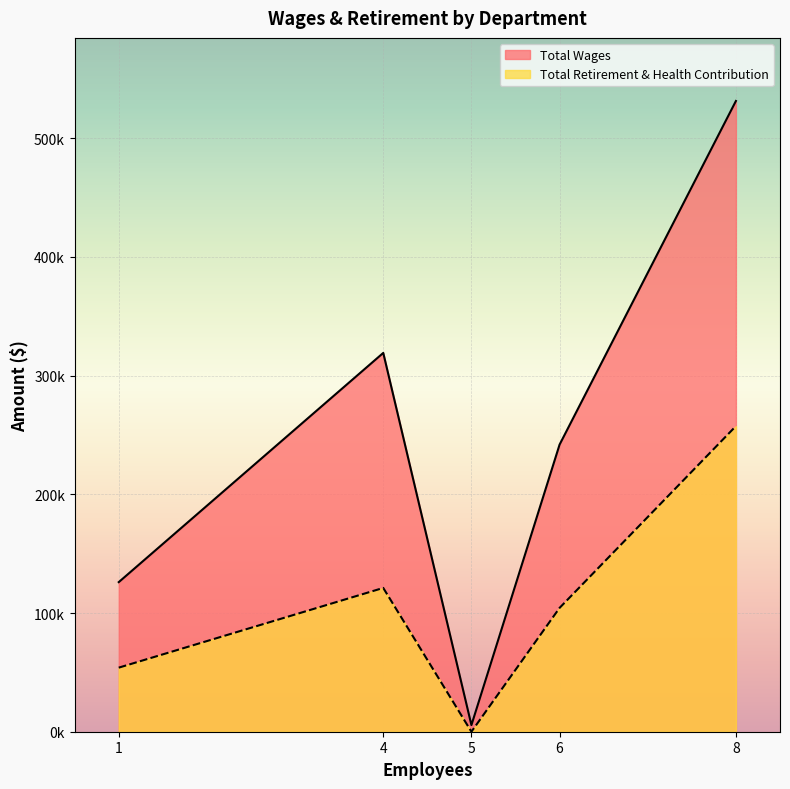

True or false: Total Wages has more than 2 interior local peaks.

False